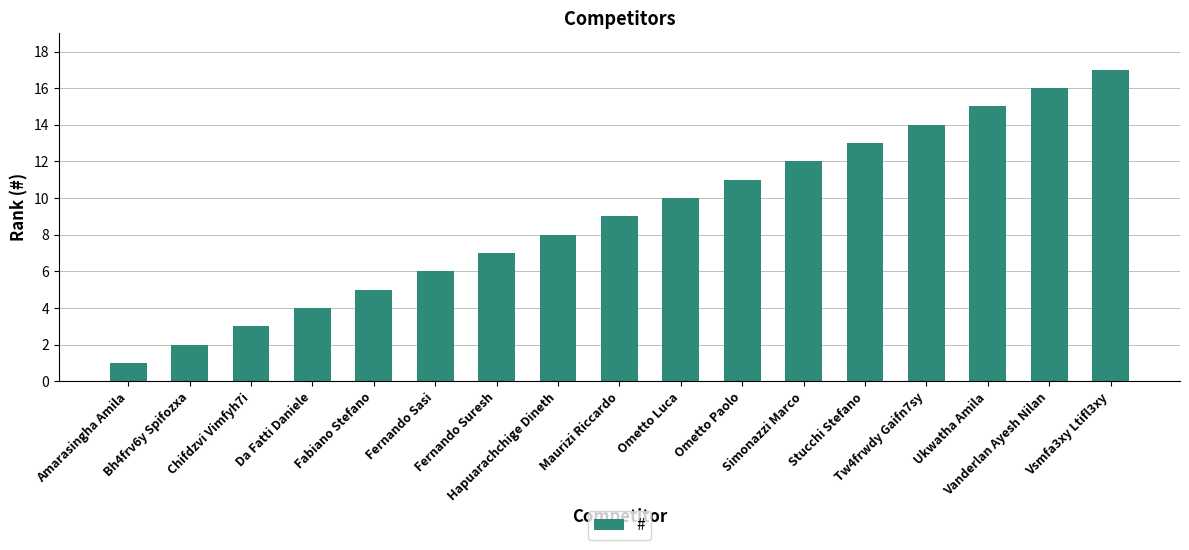

True or false: the data shows 30 at Vsmfa3xy Ltifl3xy.

False